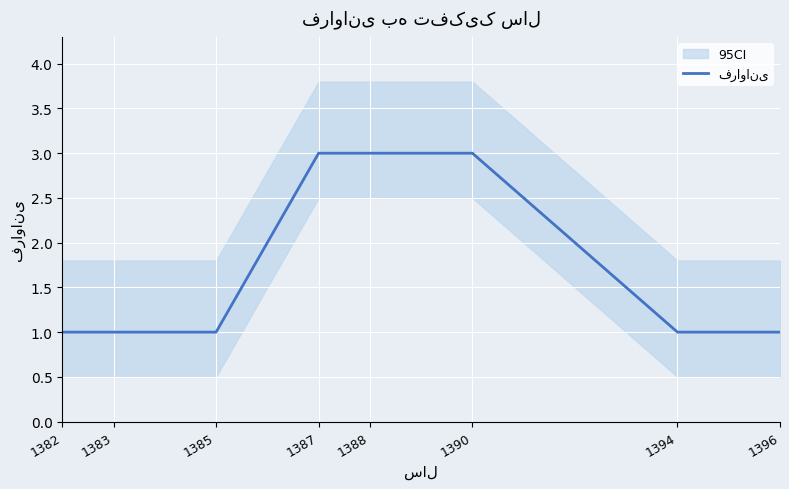

How many categories are shown in the chart?

8